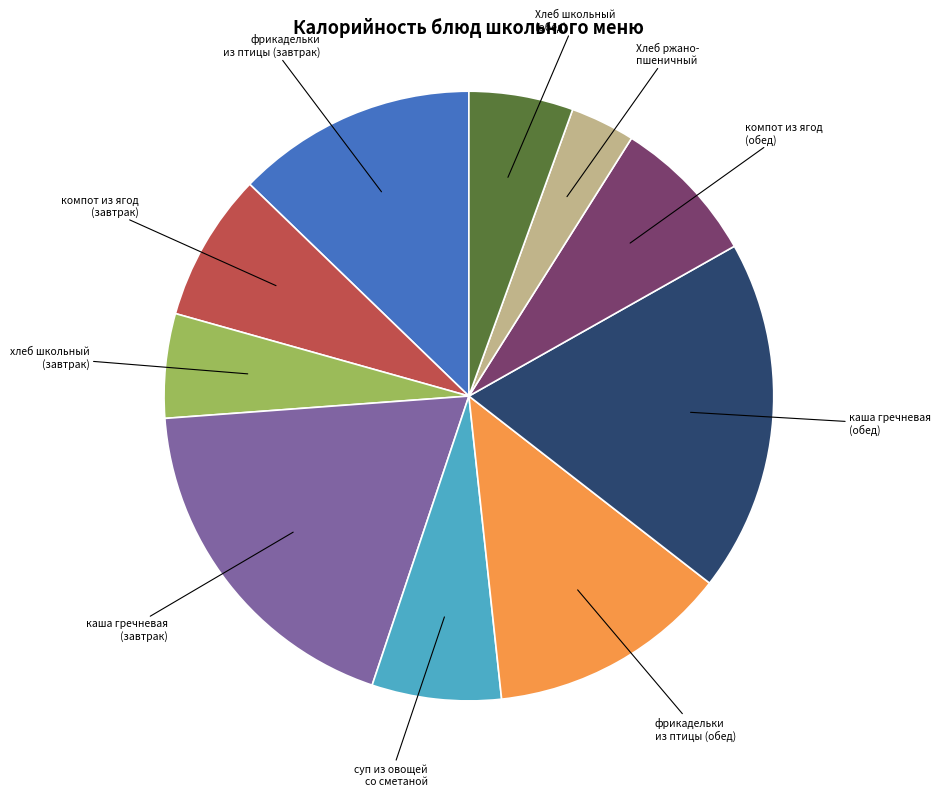

Is there any slice that represents more than half of the pie?

No